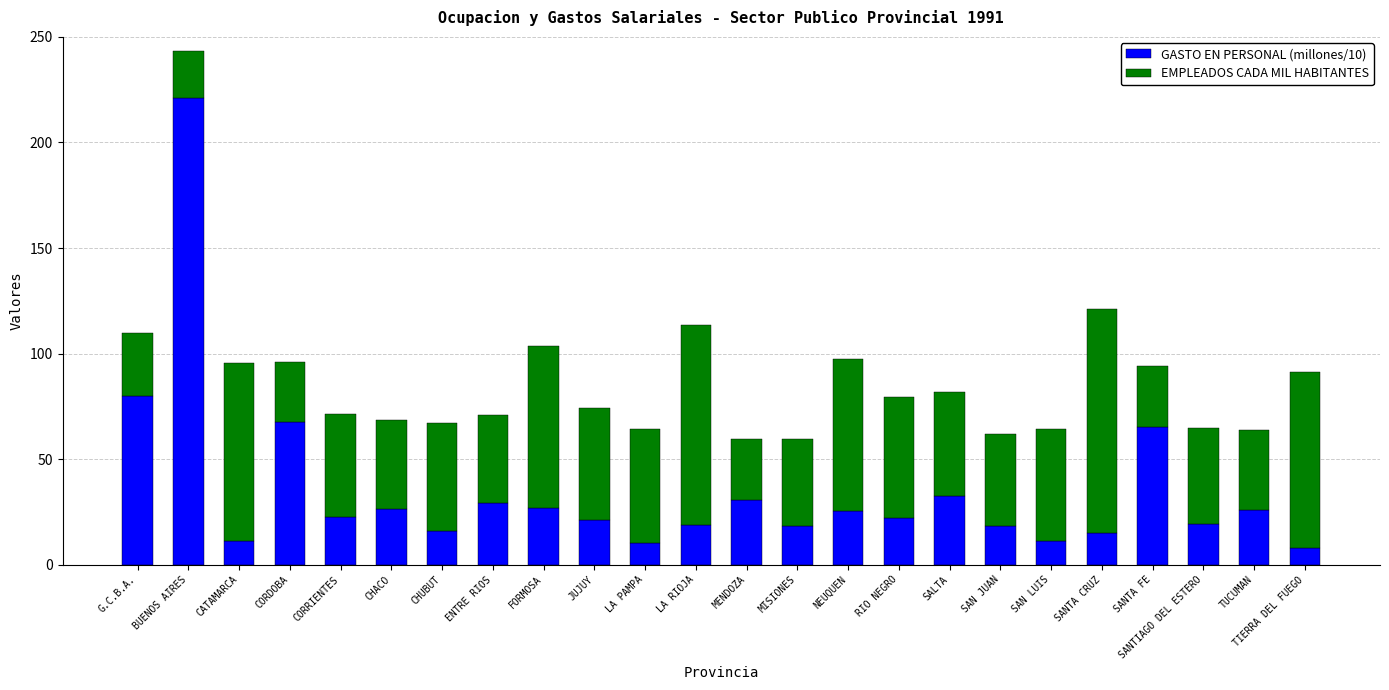

What is the difference between the GASTO EN PERSONAL (millones/10) values at TUCUMAN and CHUBUT?

9.8